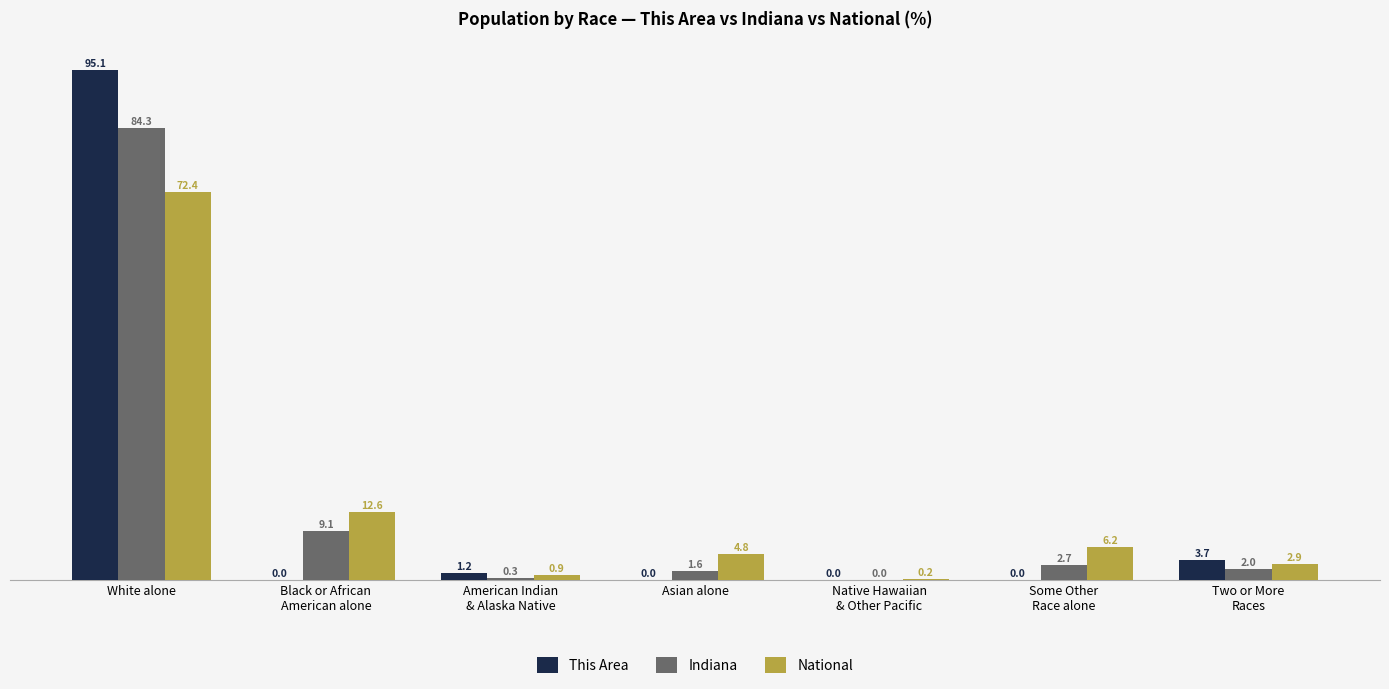

Which category has the highest value across all series?

White alone